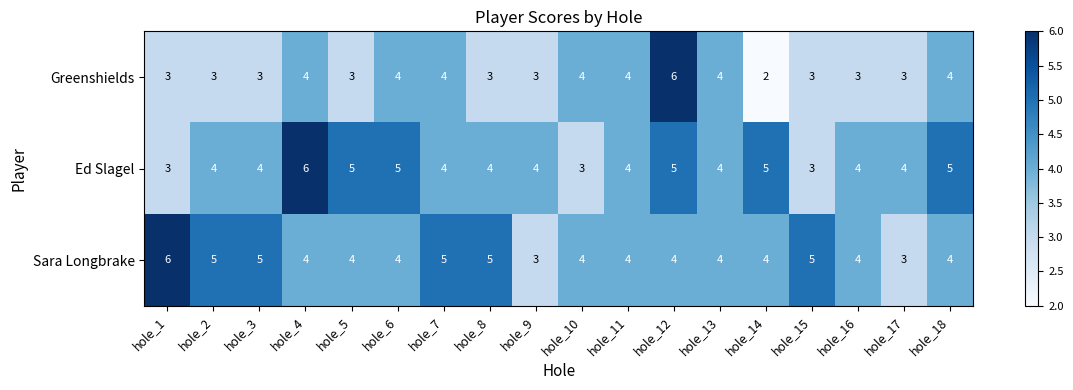

At how many categories does at least one series exceed 2?

18